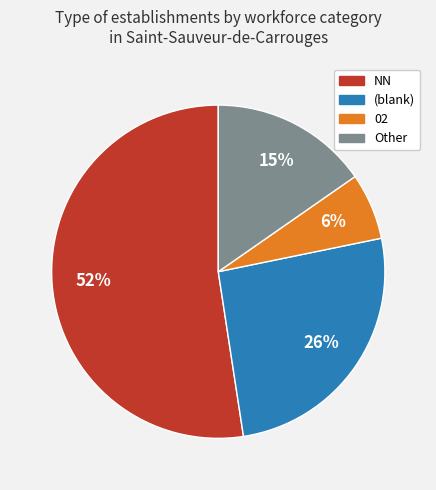

To the nearest percent, what is the difference between the largest and smallest slice percentages?

46%